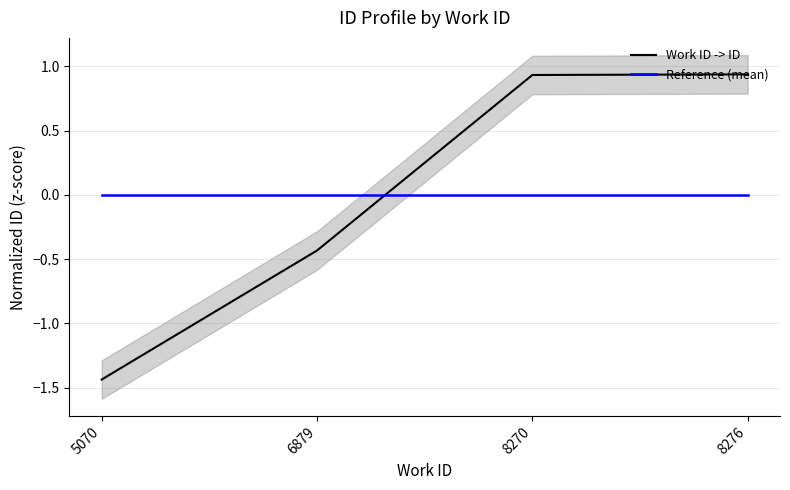

At which category is the sum across all series the highest?

8276